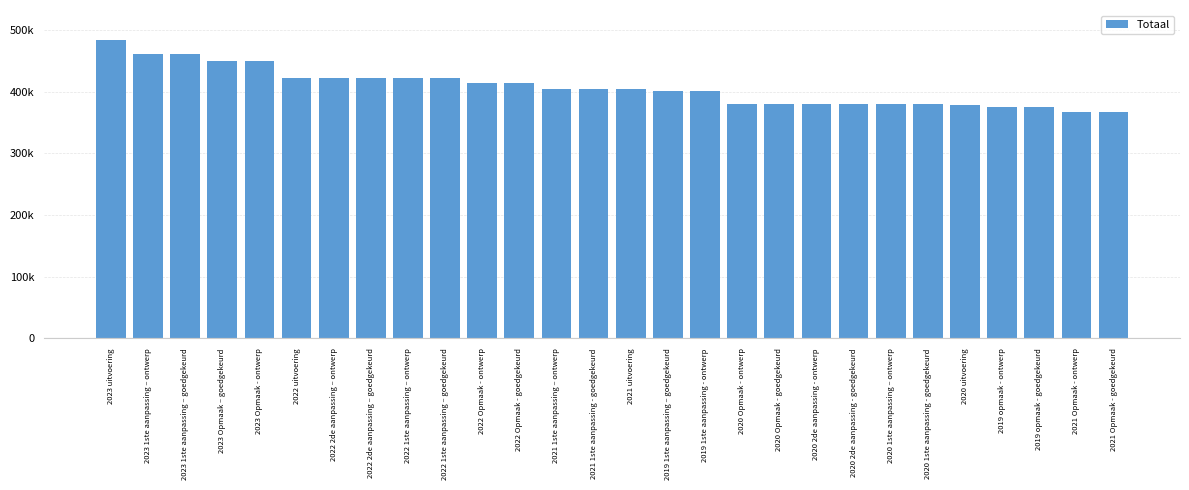

Rank the categories by value from lowest to highest.

2021 Opmaak - ontwerp, 2021 Opmaak - goedgekeurd, 2019 opmaak - ontwerp, 2019 opmaak - goedgekeurd, 2020 uitvoering, 2020 2de aanpassing - ontwerp, 2020 2de aanpassing - goedgekeurd, 2020 1ste aanpassing – ontwerp, 2020 1ste aanpassing - goedgekeurd, 2020 Opmaak - ontwerp, 2020 Opmaak - goedgekeurd, 2019 1ste aanpassing – goedgekeurd, 2019 1ste aanpassing - ontwerp, 2021 uitvoering, 2021 1ste aanpassing – ontwerp, 2021 1ste aanpassing - goedgekeurd, 2022 Opmaak - ontwerp, 2022 Opmaak - goedgekeurd, 2022 2de aanpassing – ontwerp, 2022 2de aanpassing – goedgekeurd, 2022 1ste aanpassing – ontwerp, 2022 1ste aanpassing – goedgekeurd, 2022 uitvoering, 2023 Opmaak – goedgekeurd, 2023 Opmaak - ontwerp, 2023 1ste aanpassing – ontwerp, 2023 1ste aanpassing – goedgekeurd, 2023 uitvoering